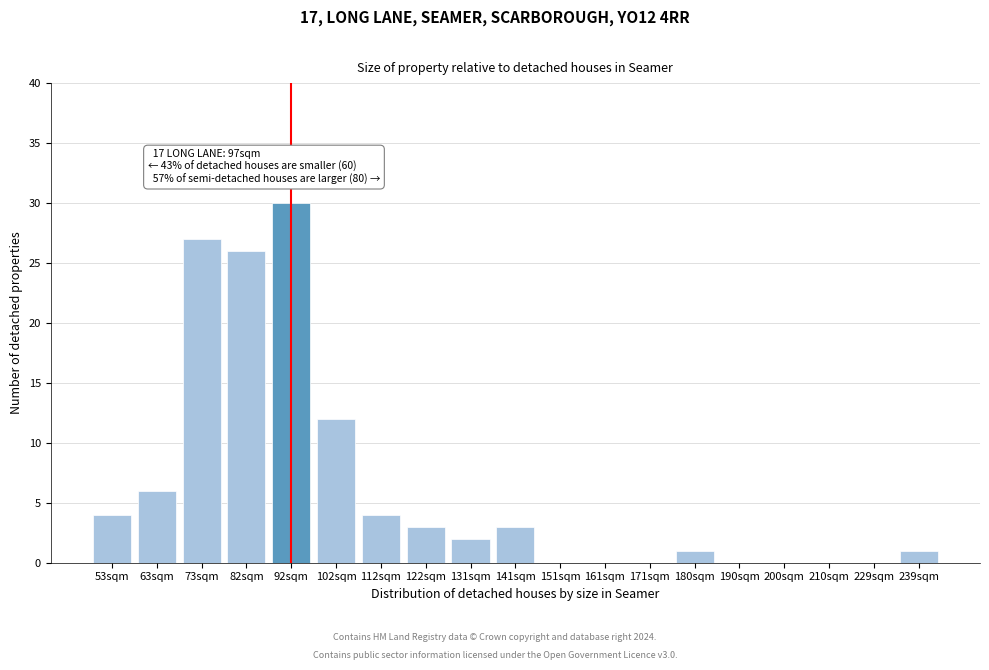

Reading left to right, extract all data points from this chart.

53sqm=4	63sqm=6	73sqm=27	82sqm=26	92sqm=30	102sqm=12	112sqm=4	122sqm=3	131sqm=2	141sqm=3	151sqm=0	161sqm=0	171sqm=0	180sqm=1	190sqm=0	200sqm=0	210sqm=0	229sqm=0	239sqm=1